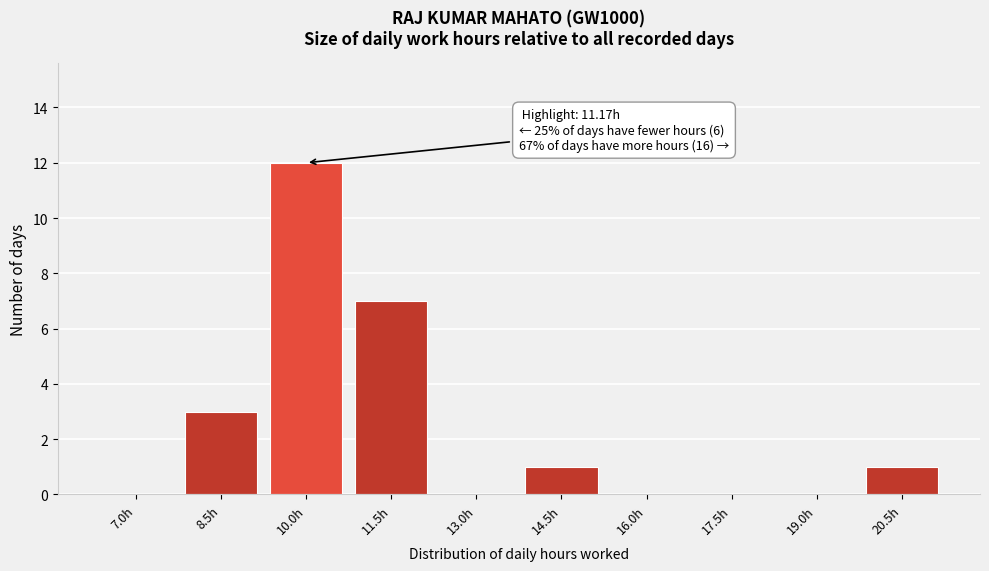

Reading right to left, list all the values displayed in this chart.

20.5h=1	19.0h=0	17.5h=0	16.0h=0	14.5h=1	13.0h=0	11.5h=7	10.0h=12	8.5h=3	7.0h=0